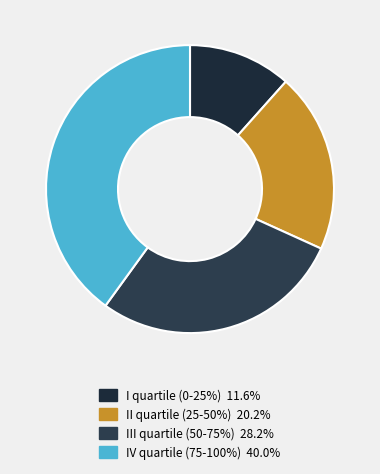

Which slice is the largest?

IV quartile
(75-100%)